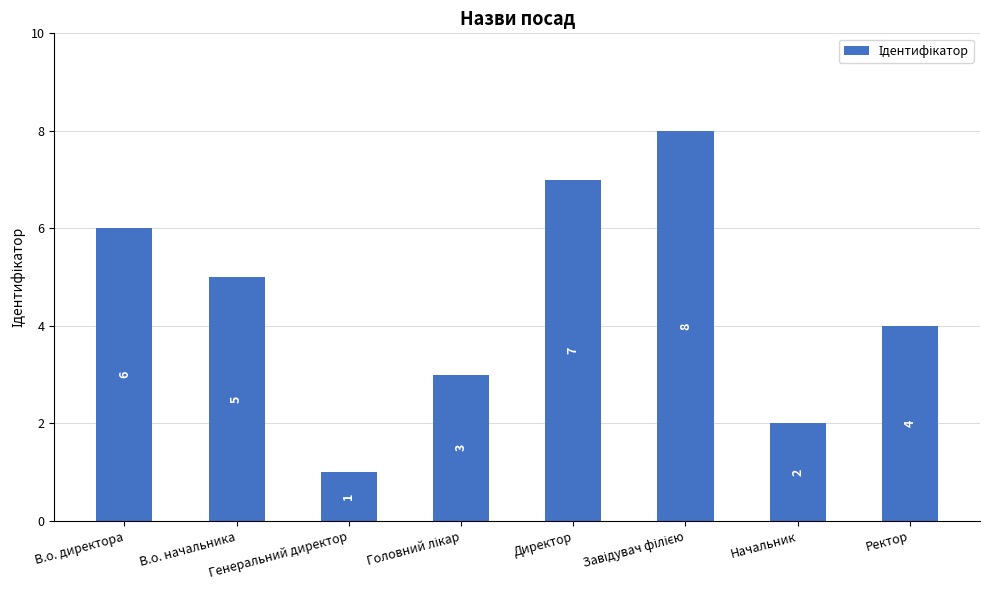

What is the approximate value at Генеральний директор?

1